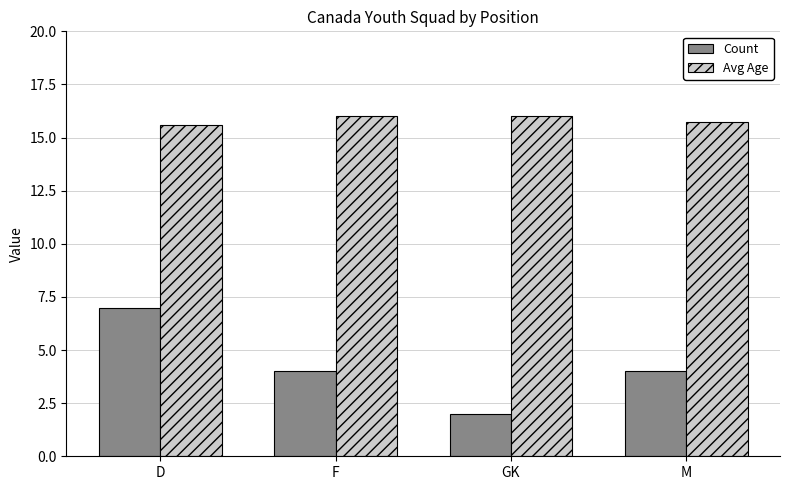

Which series changed the most between F and GK?

Count